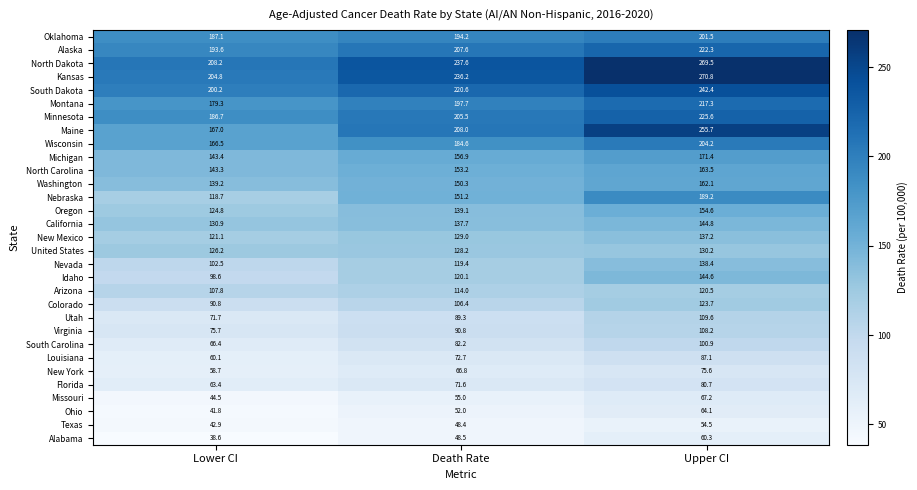

At Upper CI, list the series in order from smallest to largest.

Texas, Alabama, Ohio, Missouri, New York, Florida, Louisiana, South Carolina, Virginia, Utah, Arizona, Colorado, United States, New Mexico, Nevada, Idaho, California, Oregon, Washington, North Carolina, Michigan, Nebraska, Oklahoma, Wisconsin, Montana, Alaska, Minnesota, South Dakota, Maine, North Dakota, Kansas